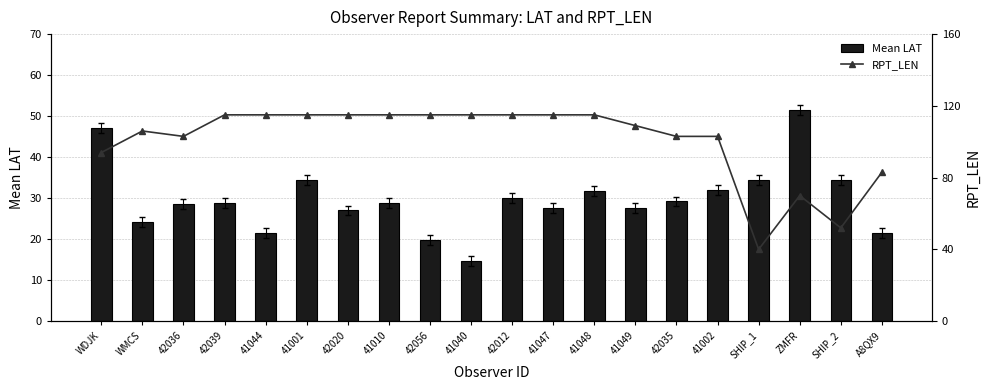

How many series are shown in this chart?

2